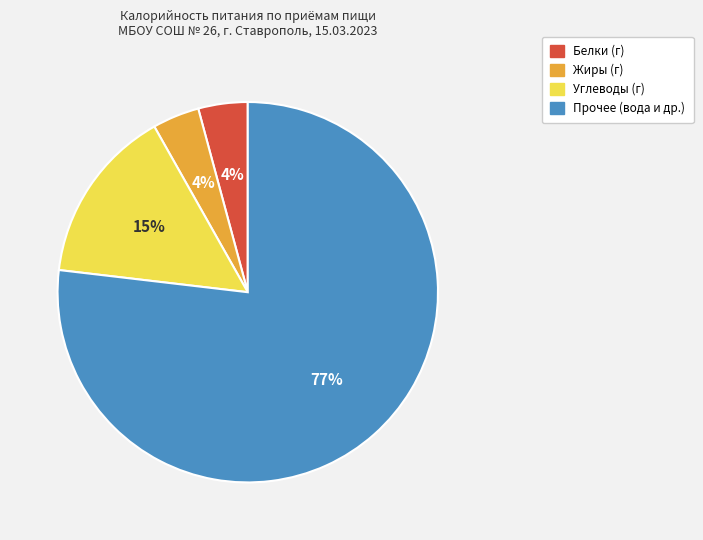

Is there a majority slice in this chart?

Yes